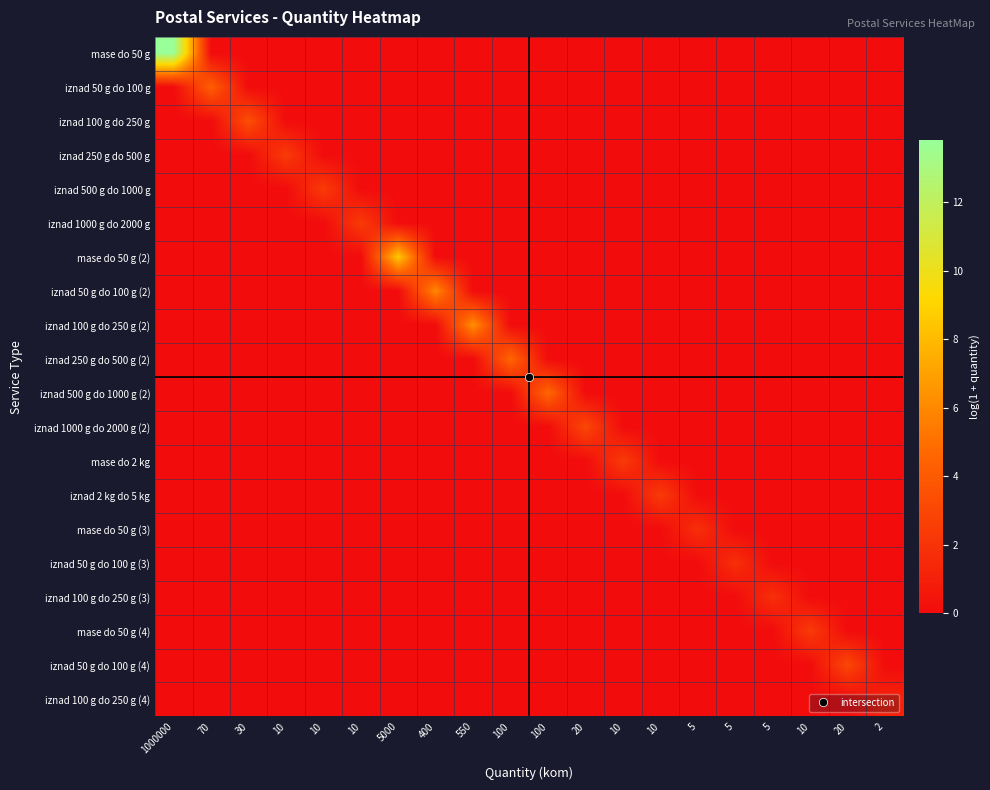

Which category has the highest value across all series?

1000000